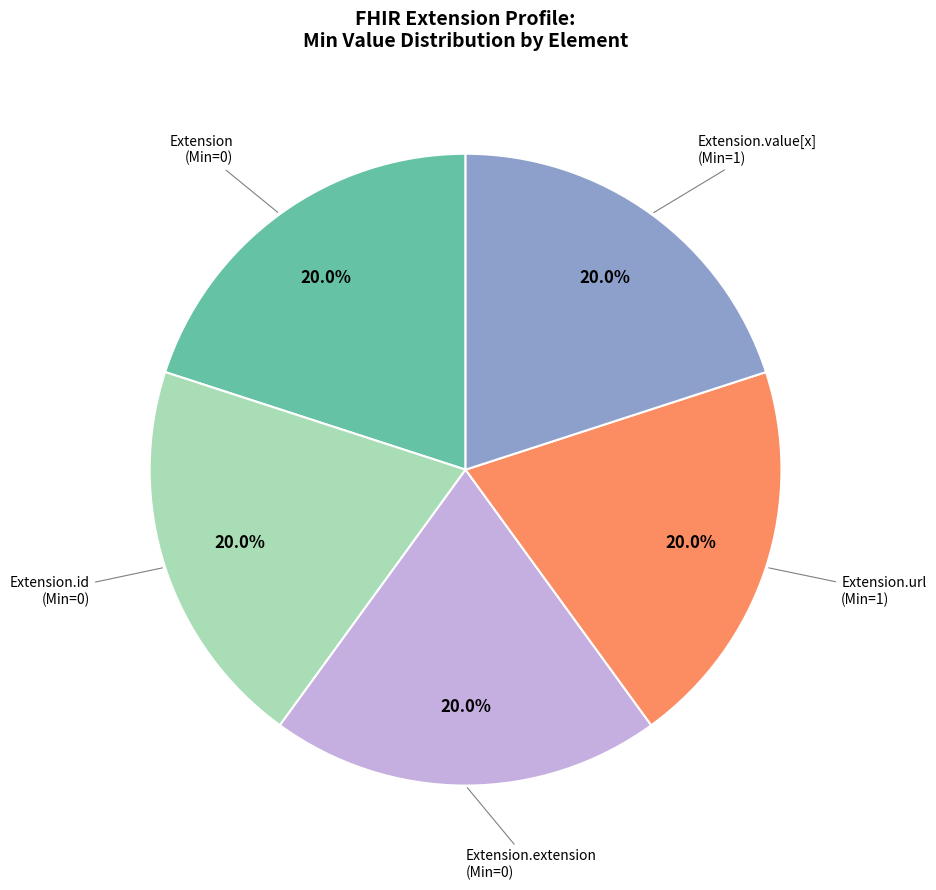

Does any single category account for the majority?

No